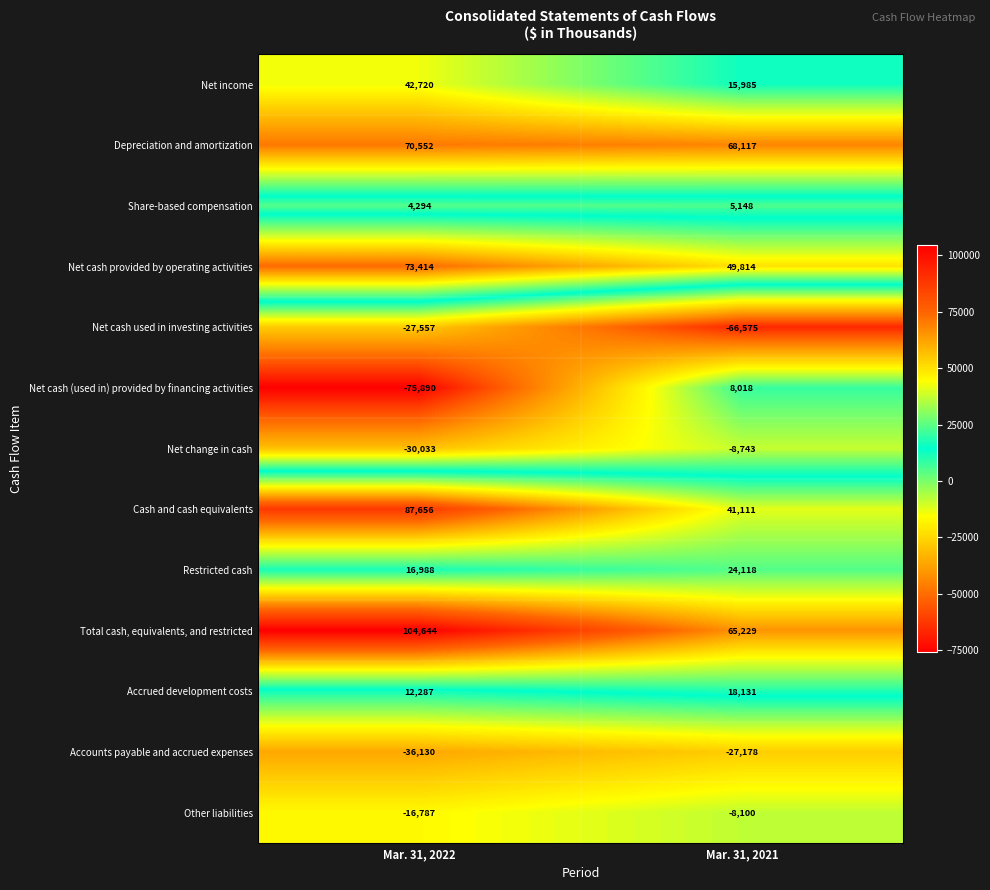

Which series changed the most between Mar. 31, 2022 and Mar. 31, 2021?

Net cash (used in) provided by financing activities